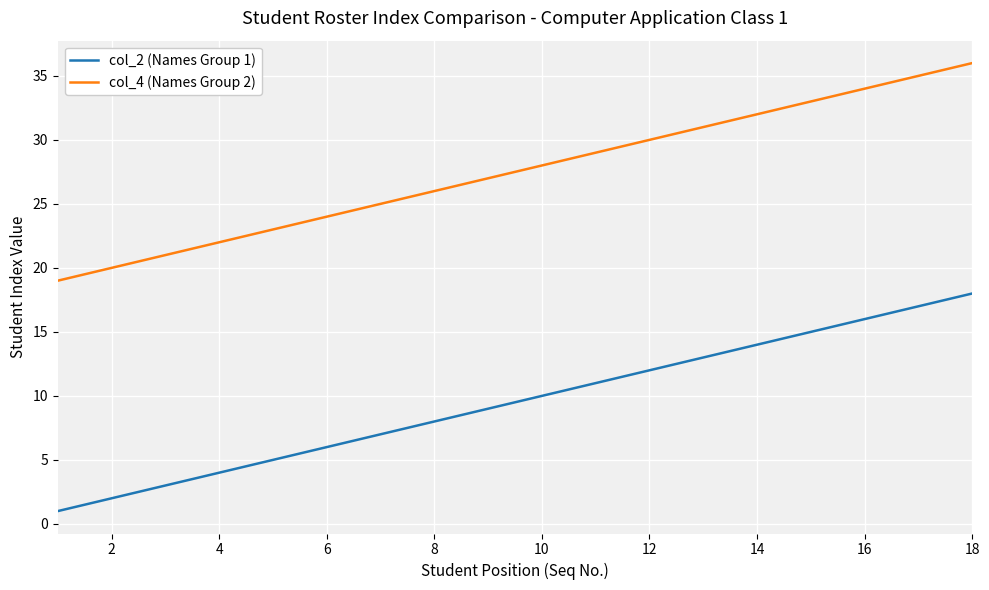

List the series in order of their peak value, lowest first.

col_2 (Names Group 1), col_4 (Names Group 2)